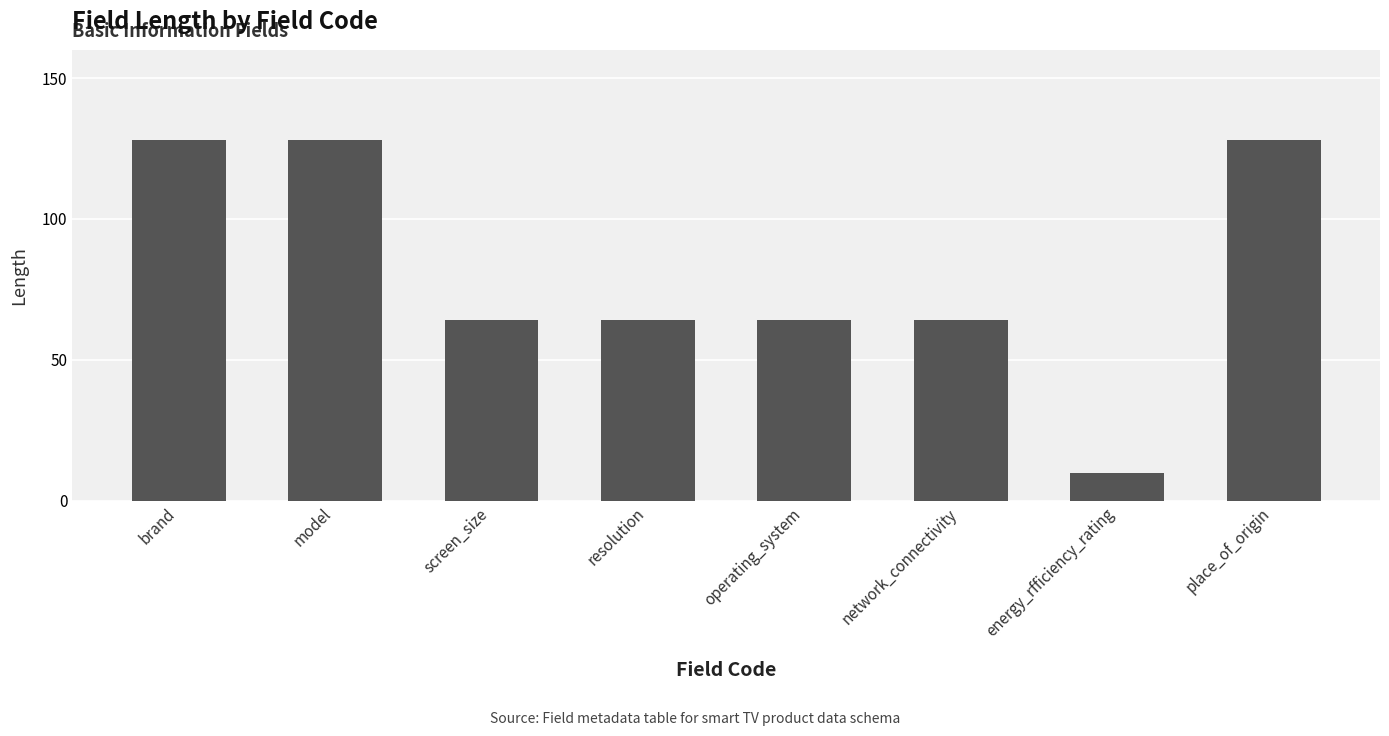

What is the ratio of the value at brand to the value at network_connectivity?

2.0